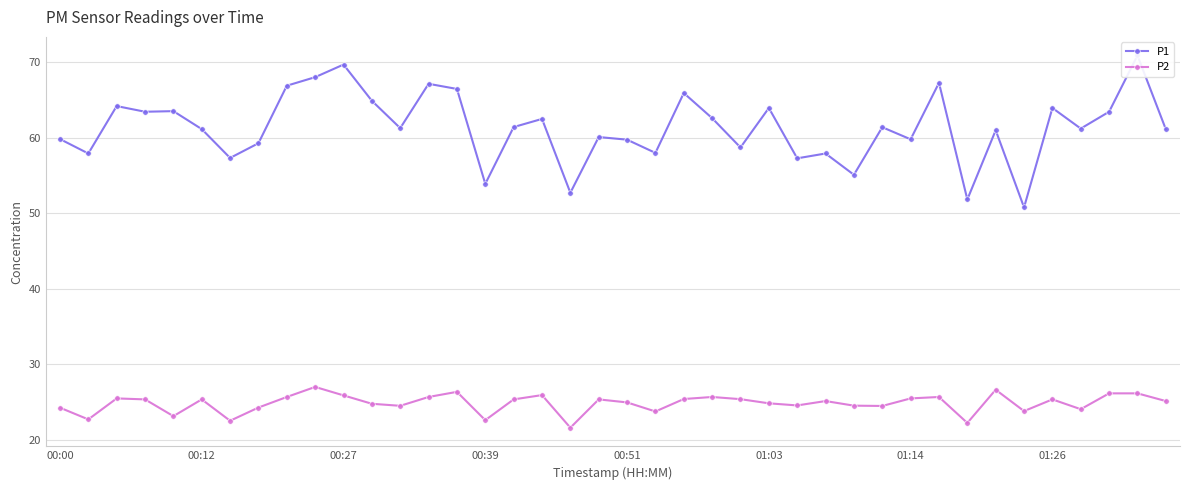

What is the minimum value shown in the chart?

21.6